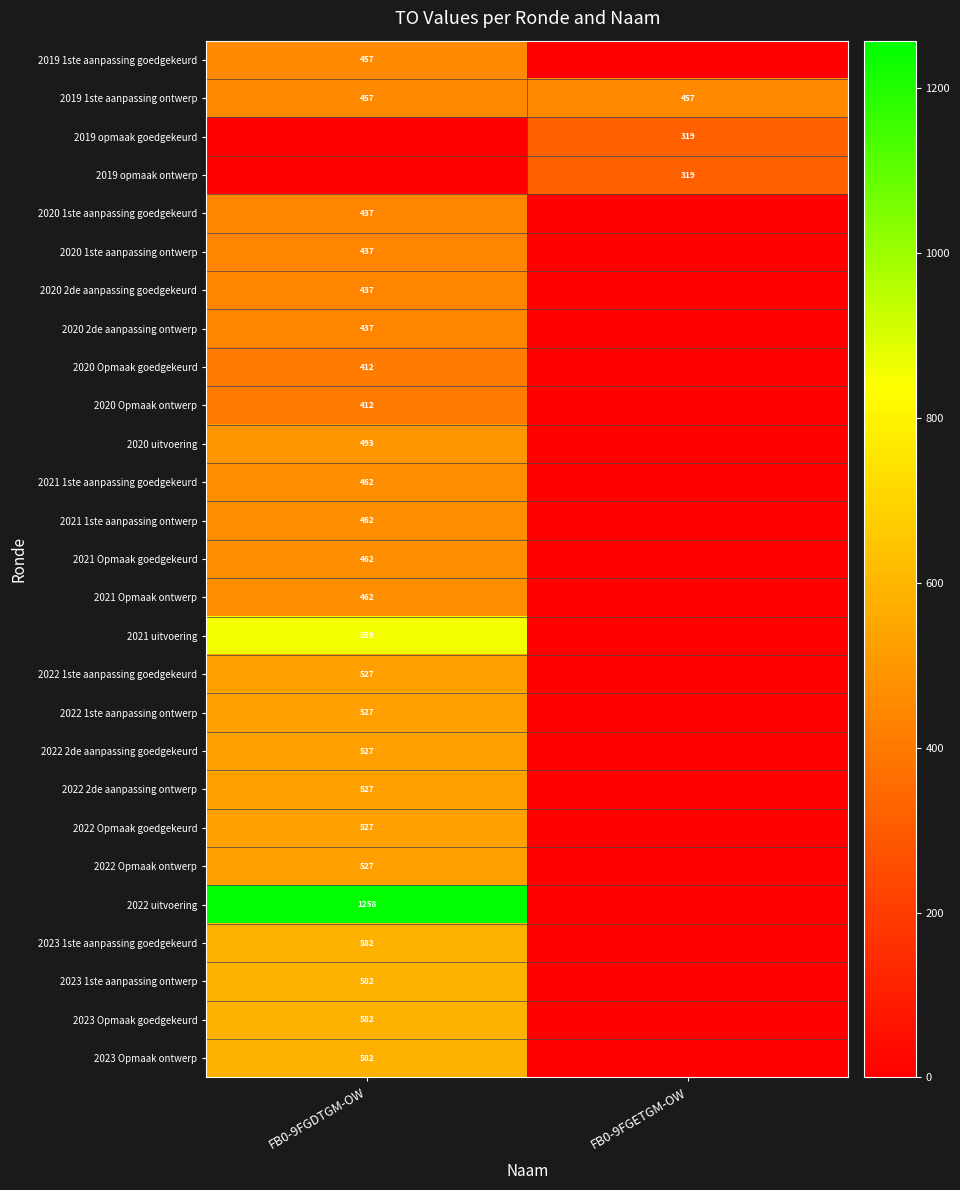

What is the difference between the highest and lowest values at FB0-9FGDTGM-OW?

1258